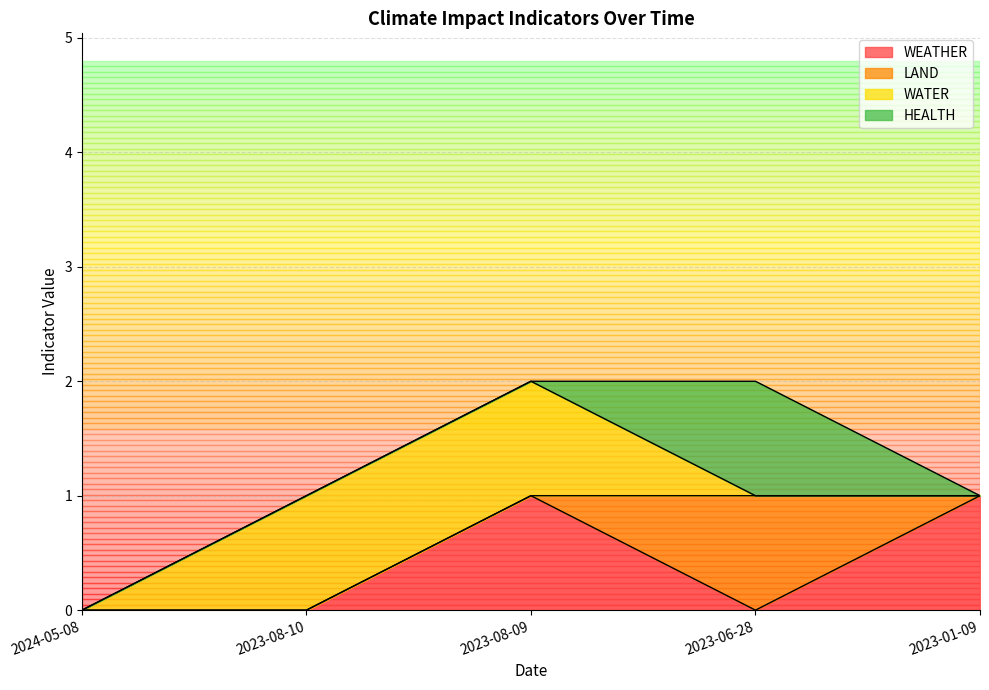

How many positive values does the WATER series have?

2